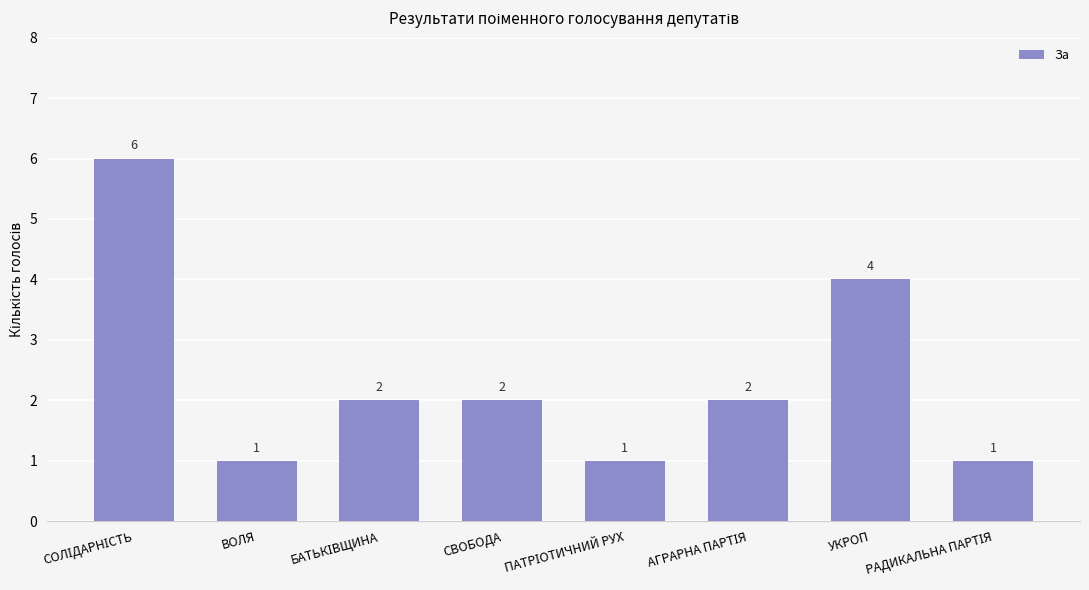

What is the value of the 1st bar from the left?

6